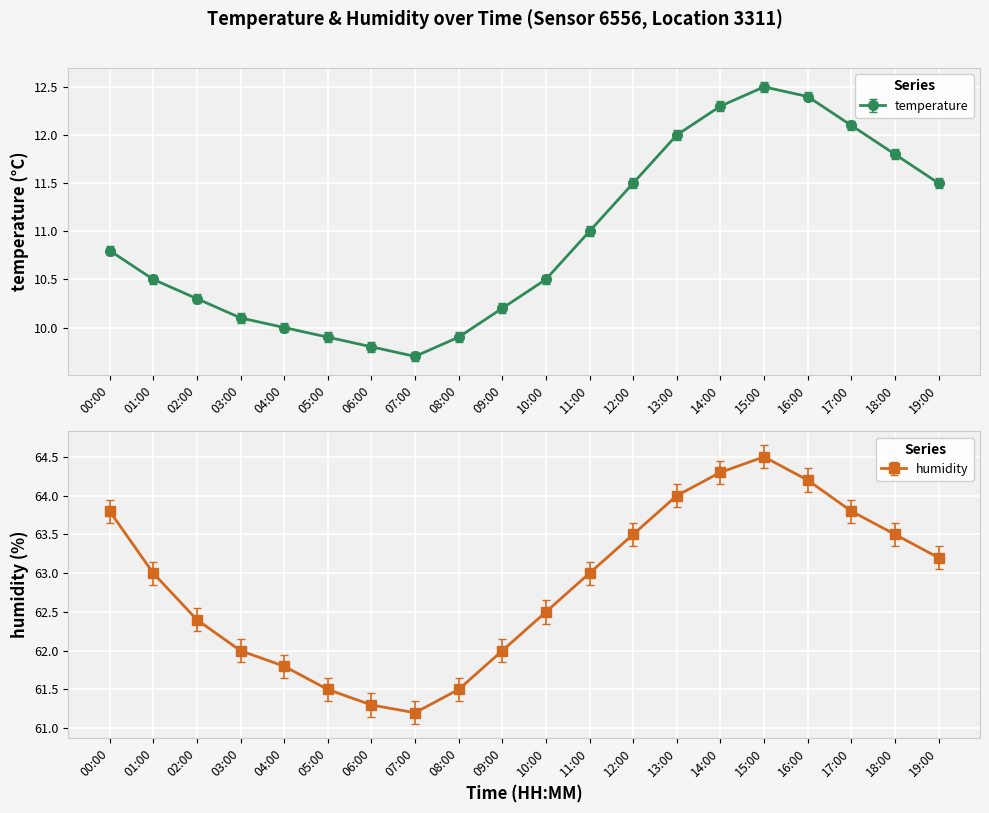

True or false: humidity and temperature cross at least once.

False